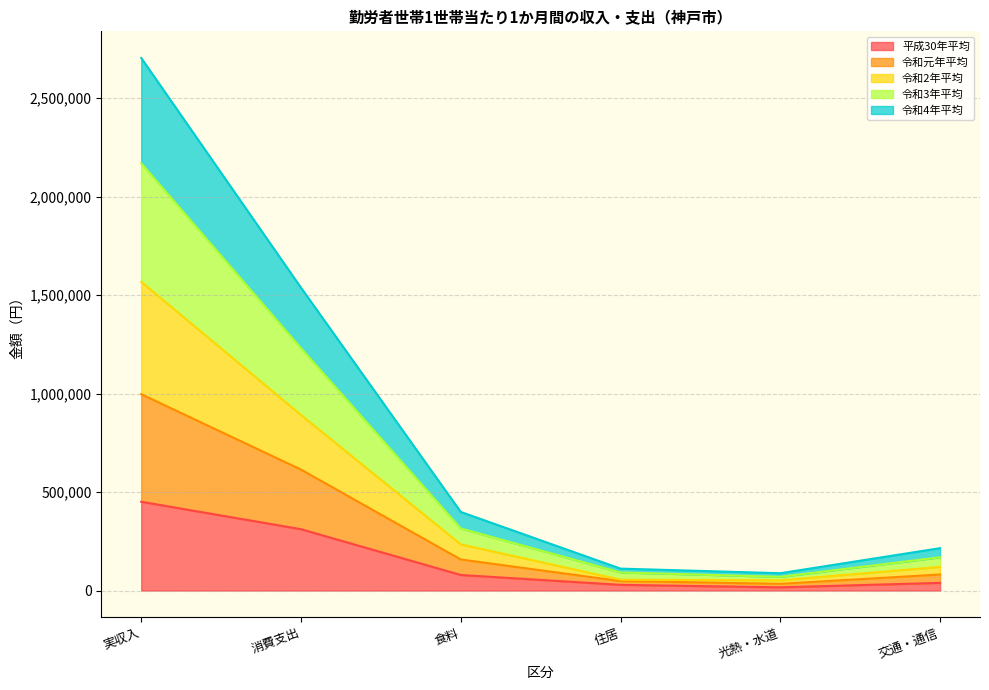

What is the total value across all series at 交通・通信?

215214